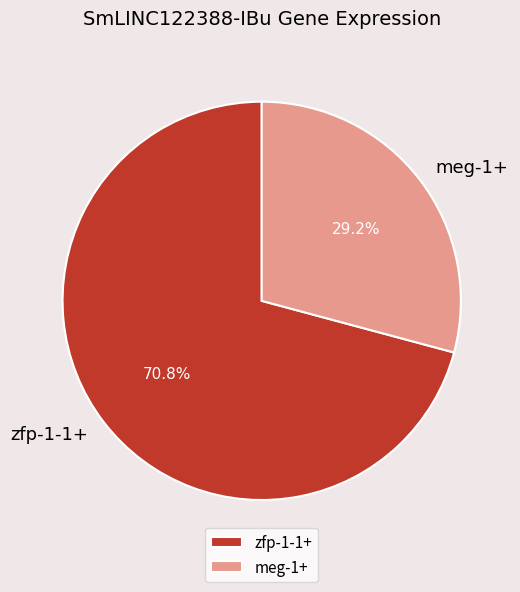

Count the number of slices in the pie.

2